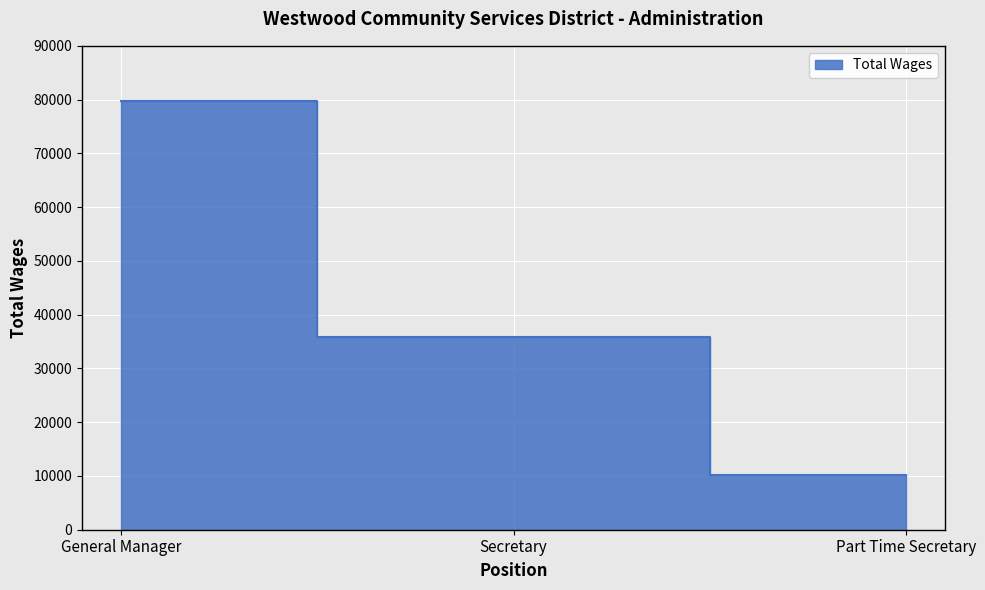

What is the change in value from General Manager to Secretary?

-43923